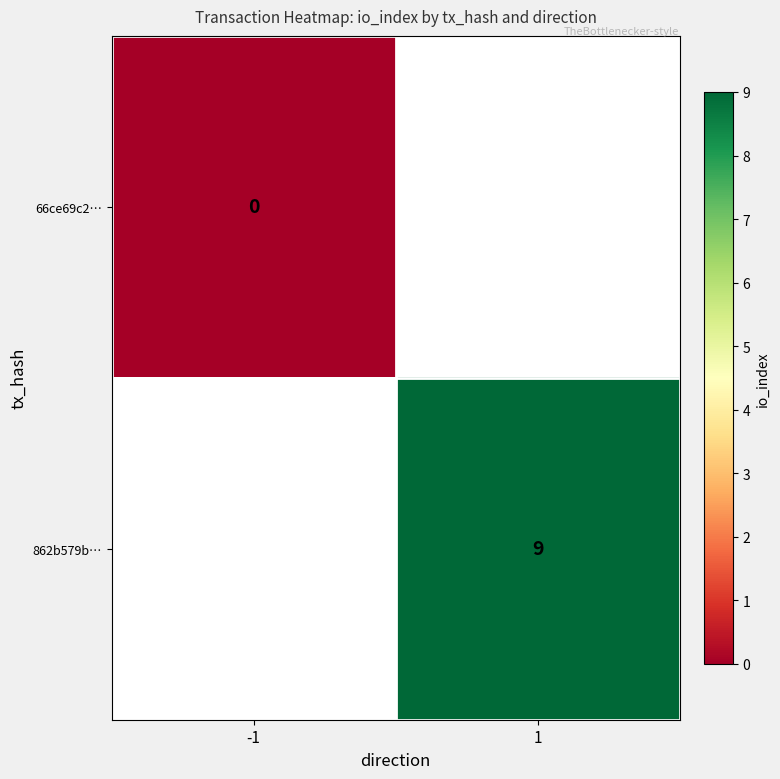

Is the value of 66ce69c2… at -1 greater than the value of 862b579b… at 1?

No